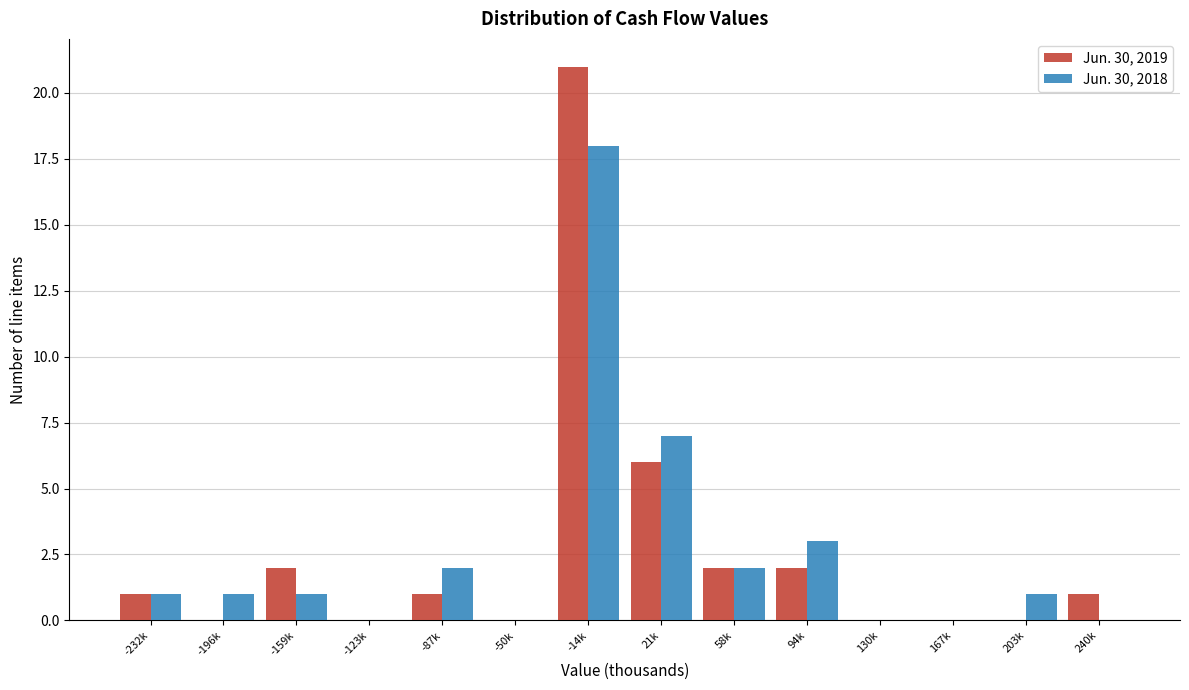

Reading left to right, transcribe all the data shown in this chart.

Jun. 30, 2019: -232k=1	-196k=0	-159k=2	-123k=0	-87k=1	-50k=0	-14k=21	21k=6	58k=2	94k=2	130k=0	167k=0	203k=0	240k=1
Jun. 30, 2018: -232k=1	-196k=1	-159k=1	-123k=0	-87k=2	-50k=0	-14k=18	21k=7	58k=2	94k=3	130k=0	167k=0	203k=1	240k=0